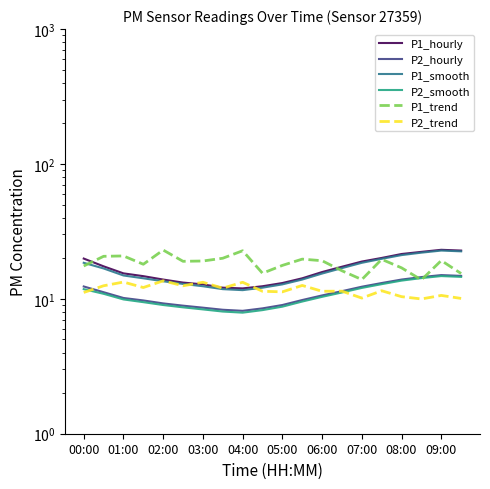

Where is P1_hourly nearest to the value 17?

13